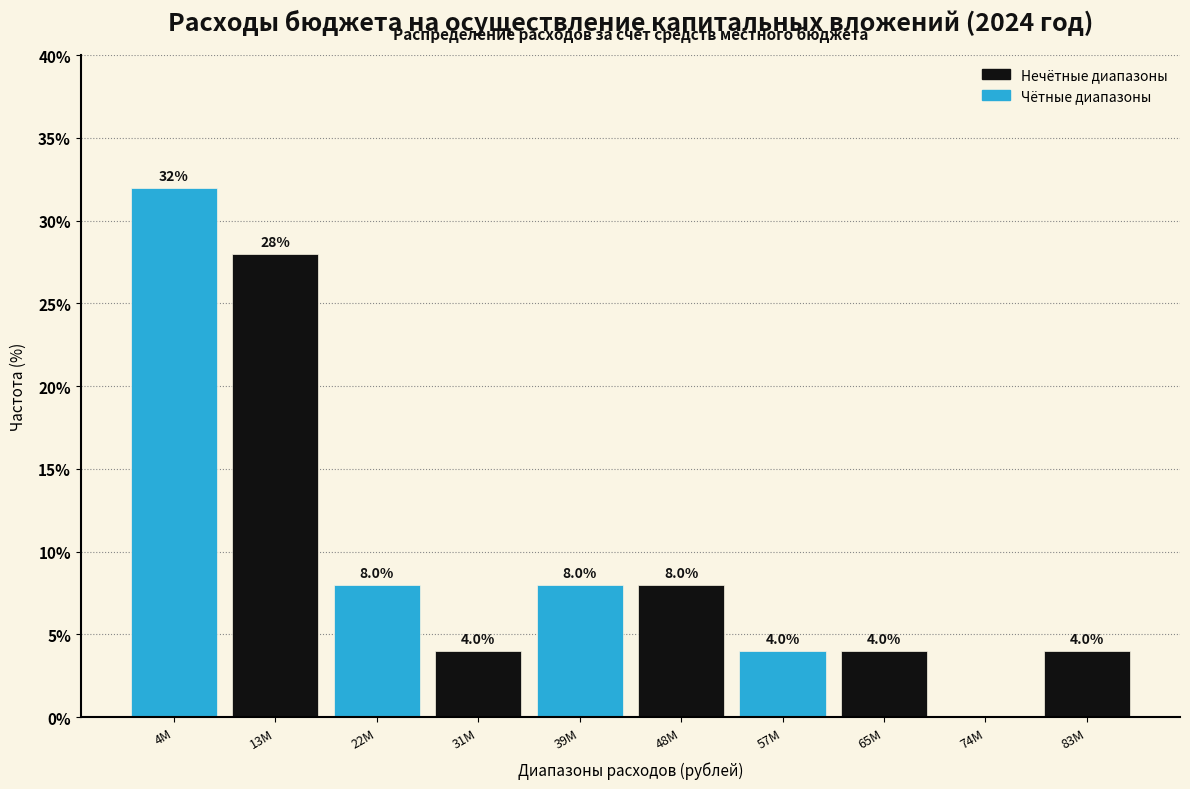

Reading right to left, extract all data points from this chart.

83M=4.0	74M=0.0	65M=4.0	57M=4.0	48M=8.0	39M=8.0	31M=4.0	22M=8.0	13M=28.0	4M=32.0